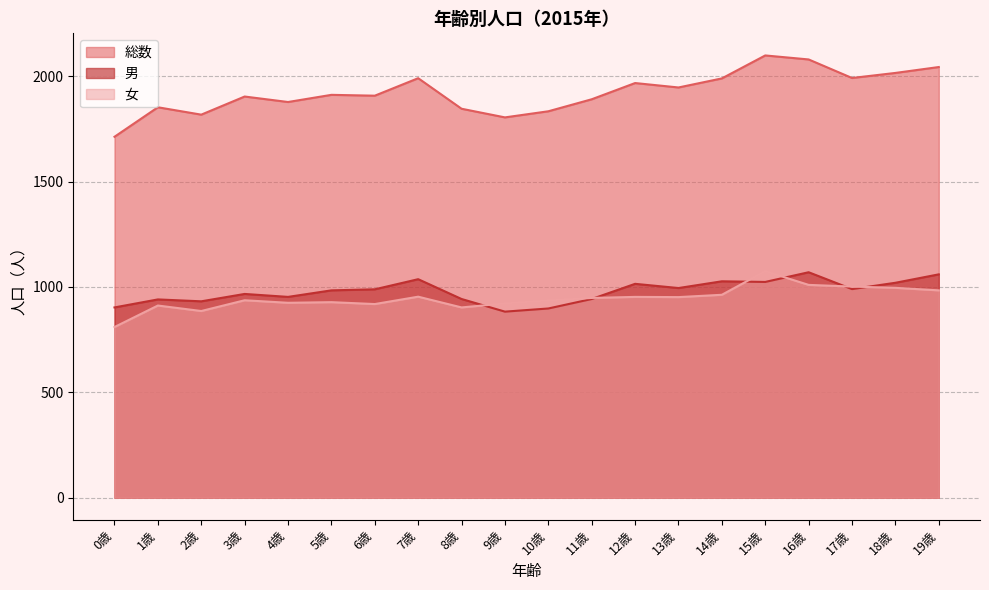

What is the label of the 17th point from the right?

3歳